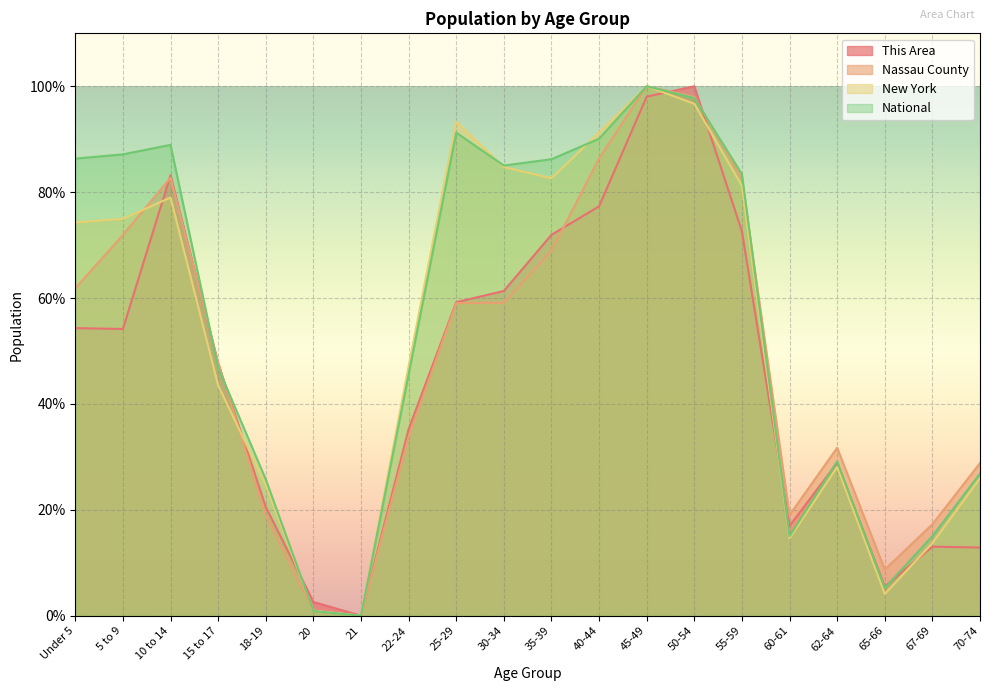

How many lines are shown in the chart?

4